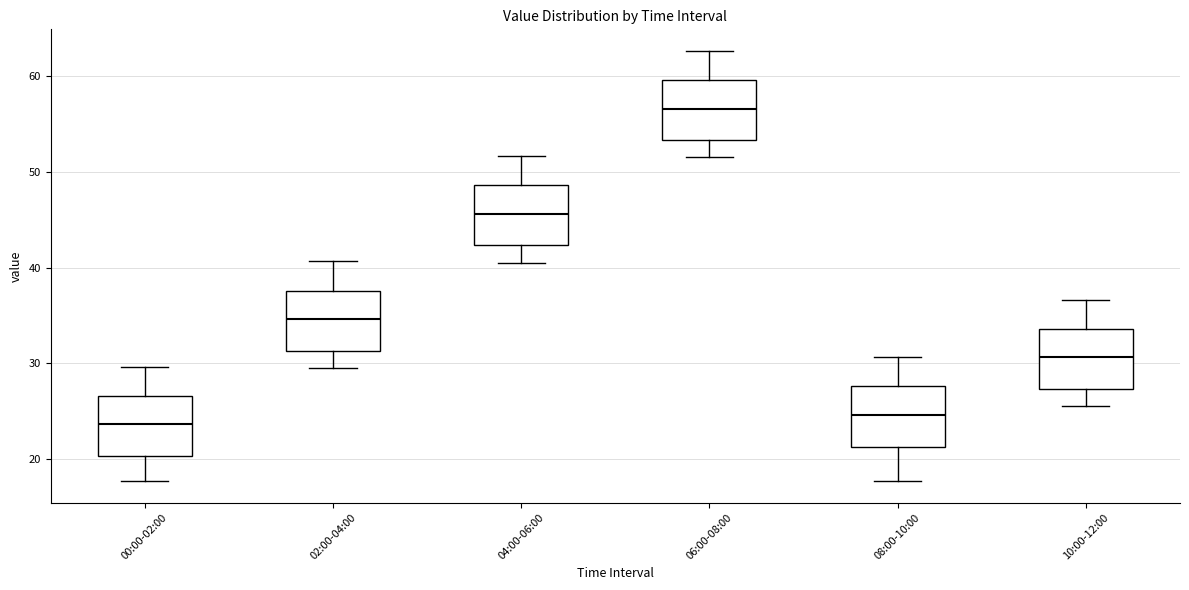

Which box's median line is the lowest?

00:00-02:00